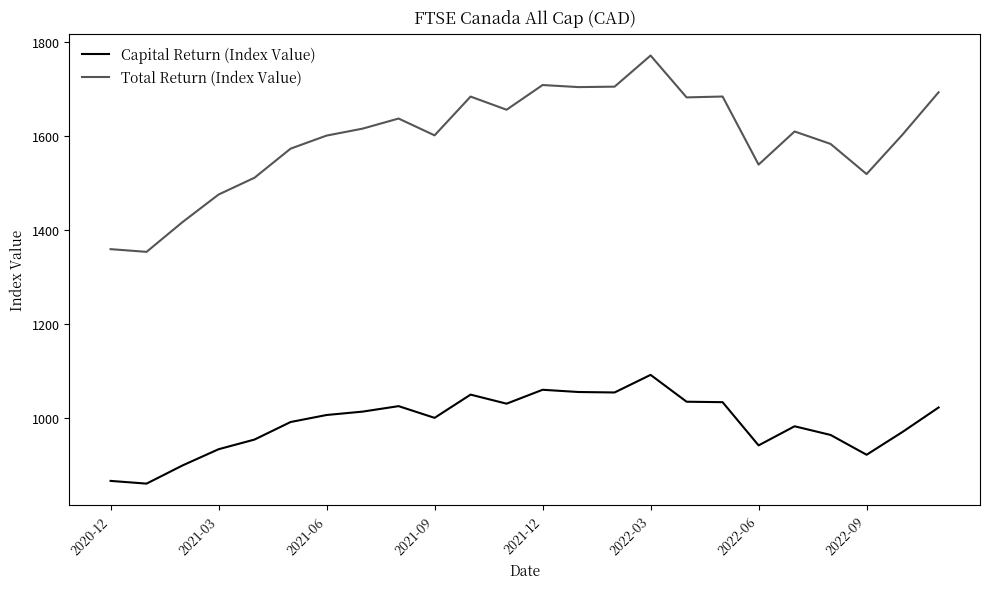

Which series has the largest total across all categories?

Total Return (Index Value)